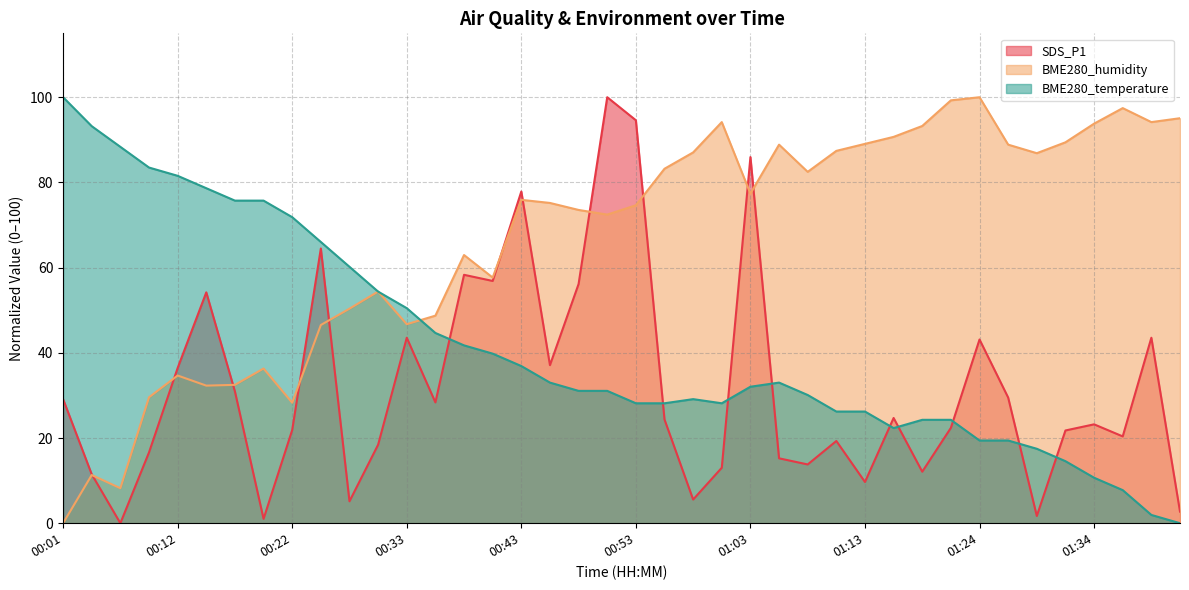

How many positive values does the BME280_humidity series have?

39